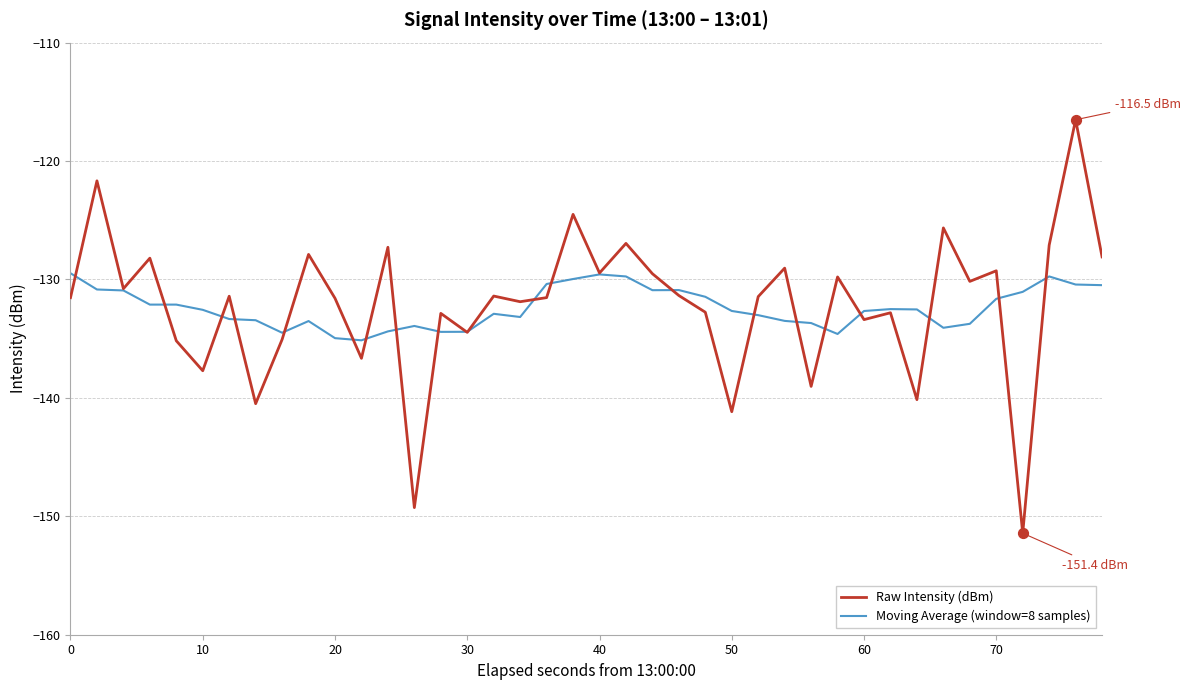

What is the minimum value shown in the chart?

-151.4